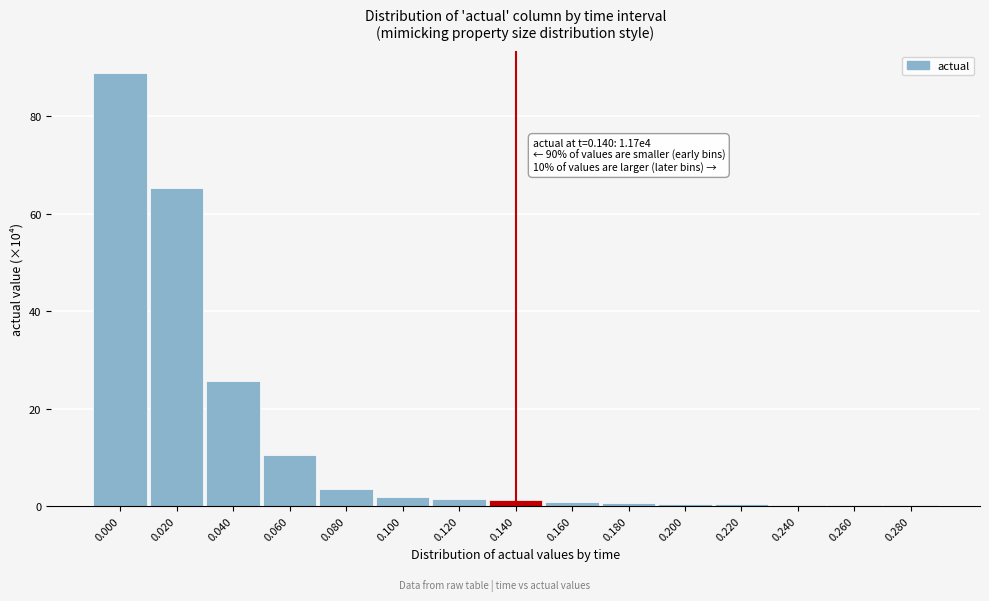

The value at 0.080 is 3.5. True or false?

True